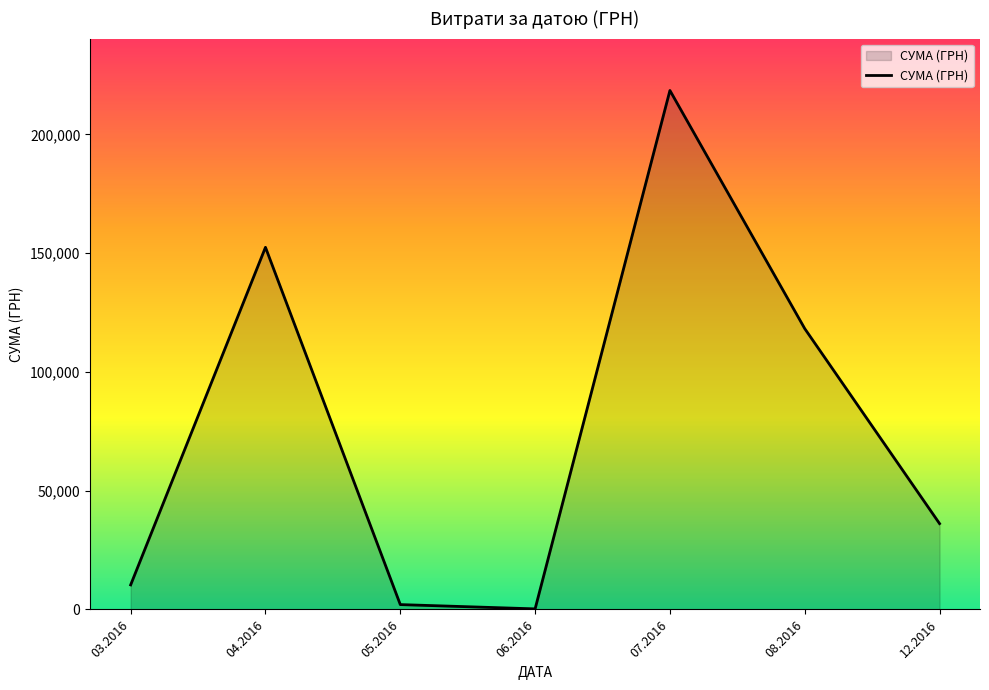

The value at 04.2016 is 71801.9. True or false?

False